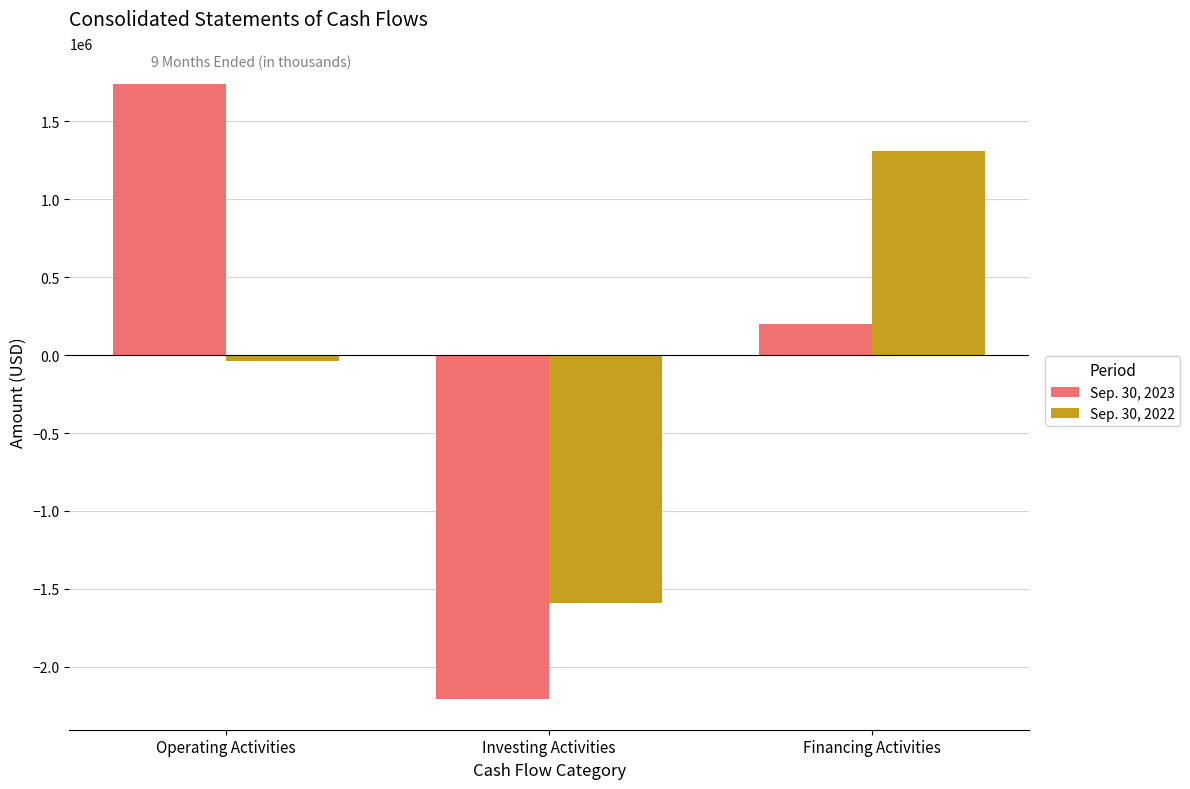

What is the label of the 3rd bar from the right?

Operating Activities